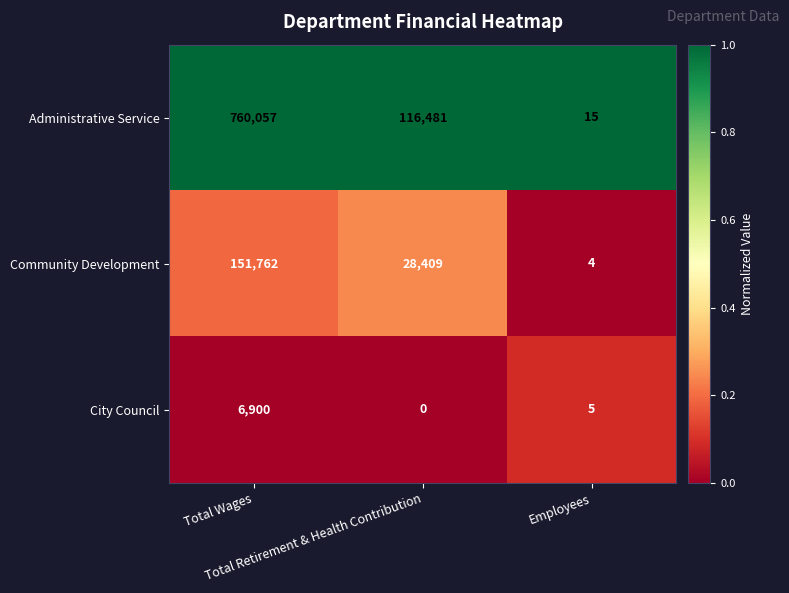

What is the average value of the City Council series?

2302